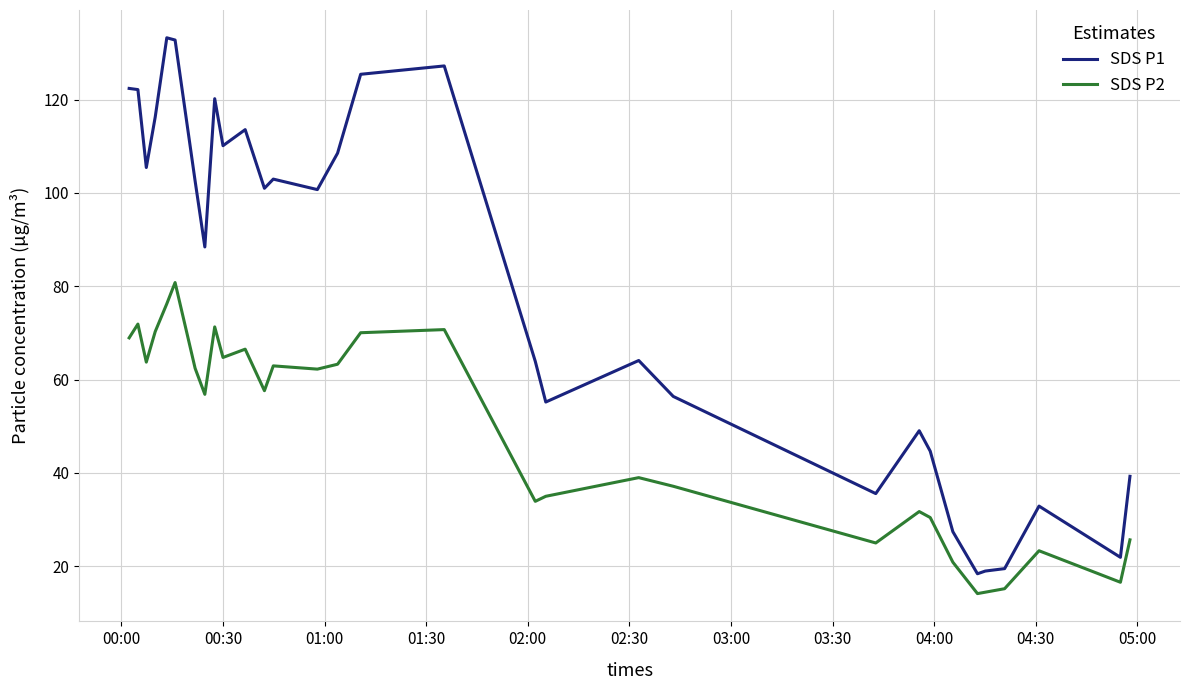

Which series has the widest spread of values?

SDS P1